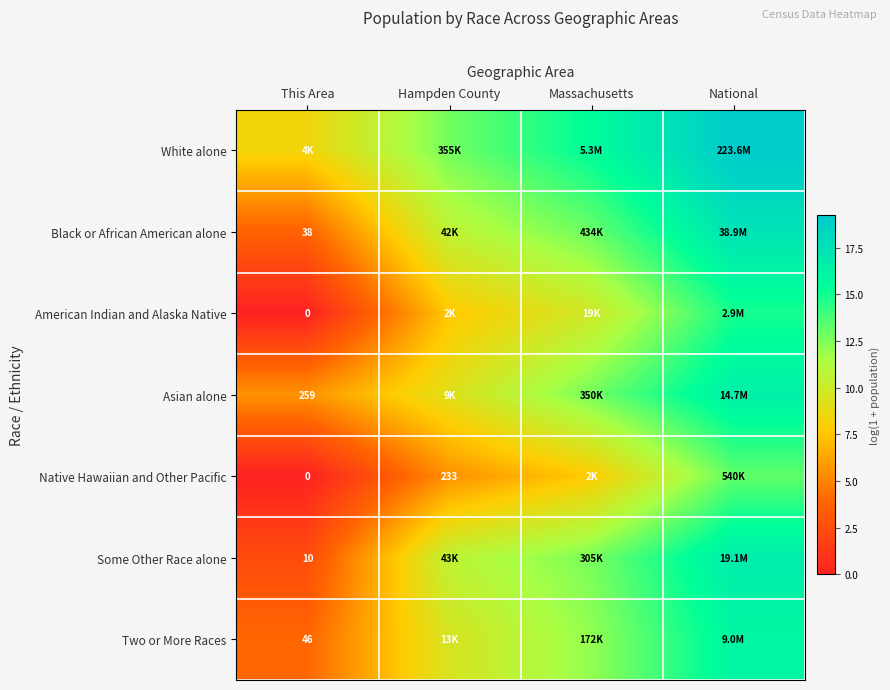

At which category is the sum across all series the highest?

National